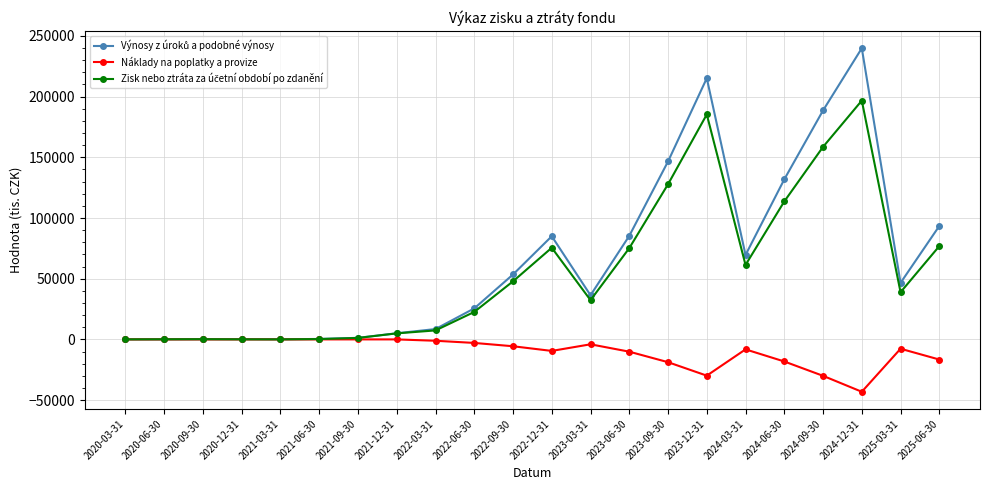

How many data points in Náklady na poplatky a provize are above -4035?

10